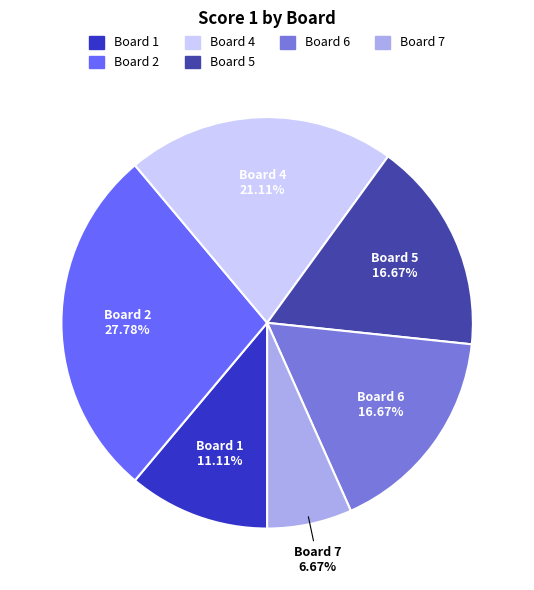

Is there a majority slice in this chart?

No